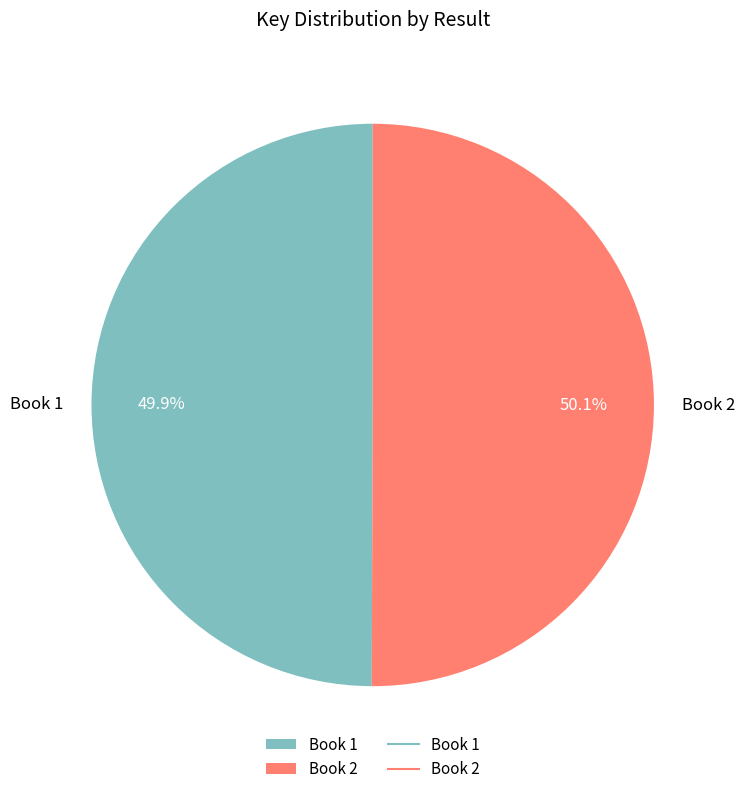

How many slices are in this pie chart?

2